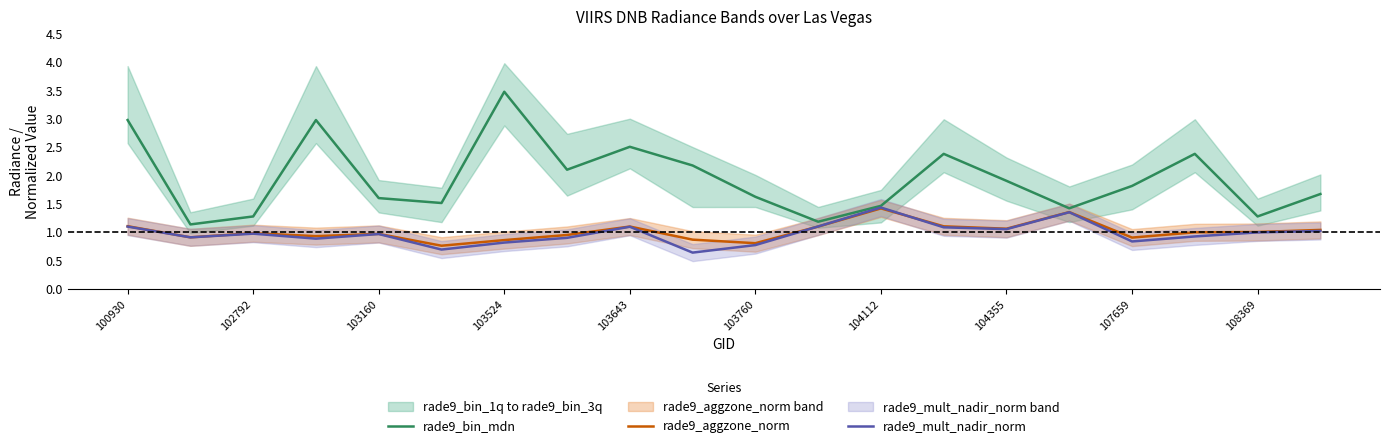

Which category has the highest value in the rade9_bin_mdn series?

103524